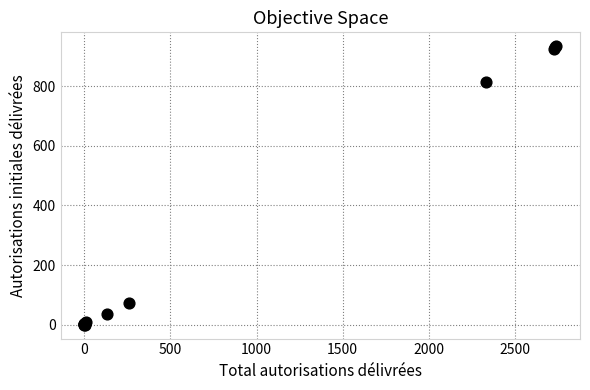

What Y value in the scatter plot is closest to 467?

814